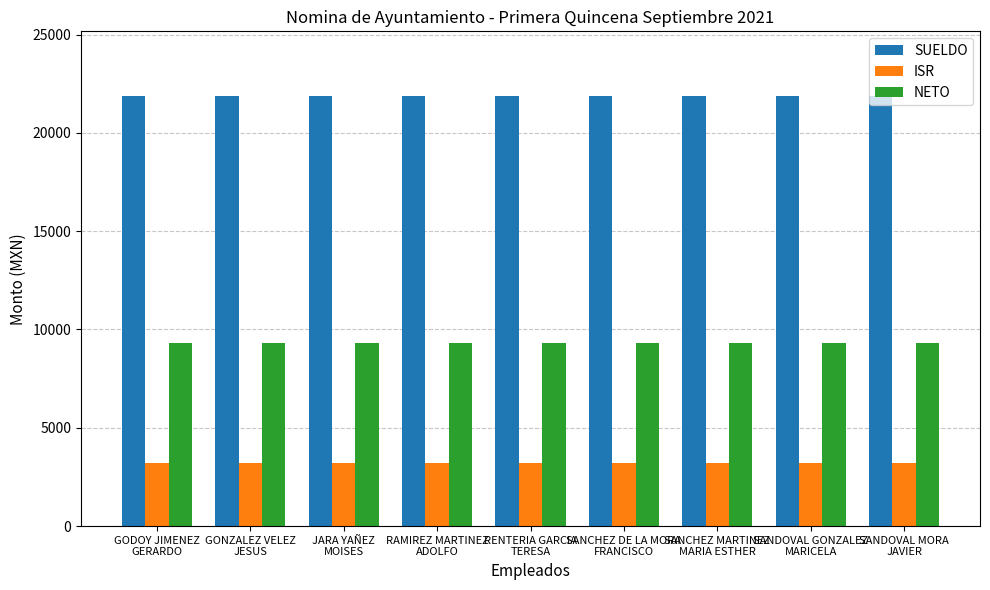

What is the minimum value shown in the chart?

3232.4